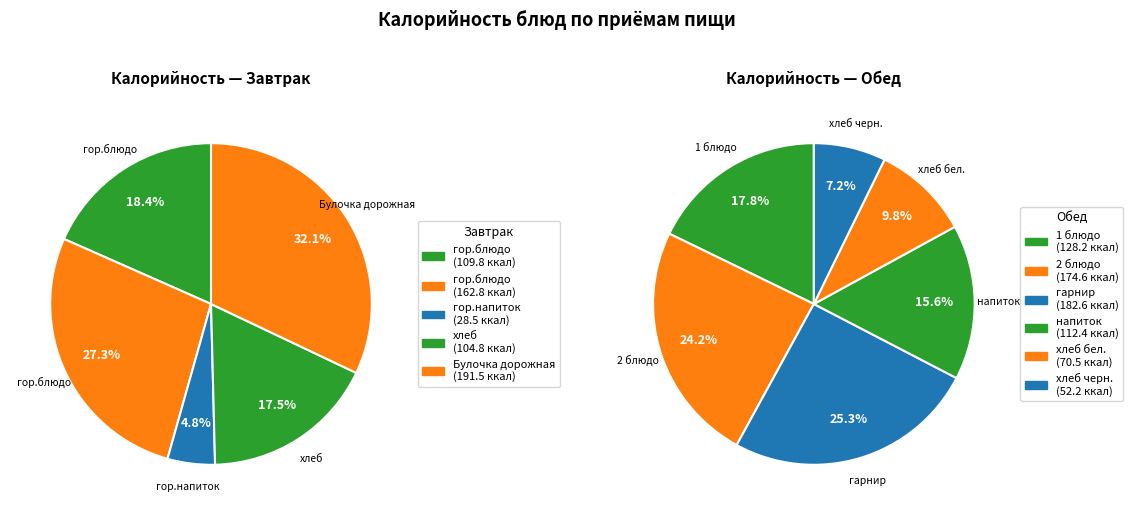

What percentage is NOT represented by гор.напиток (Чай с сахаром)?

97.8%